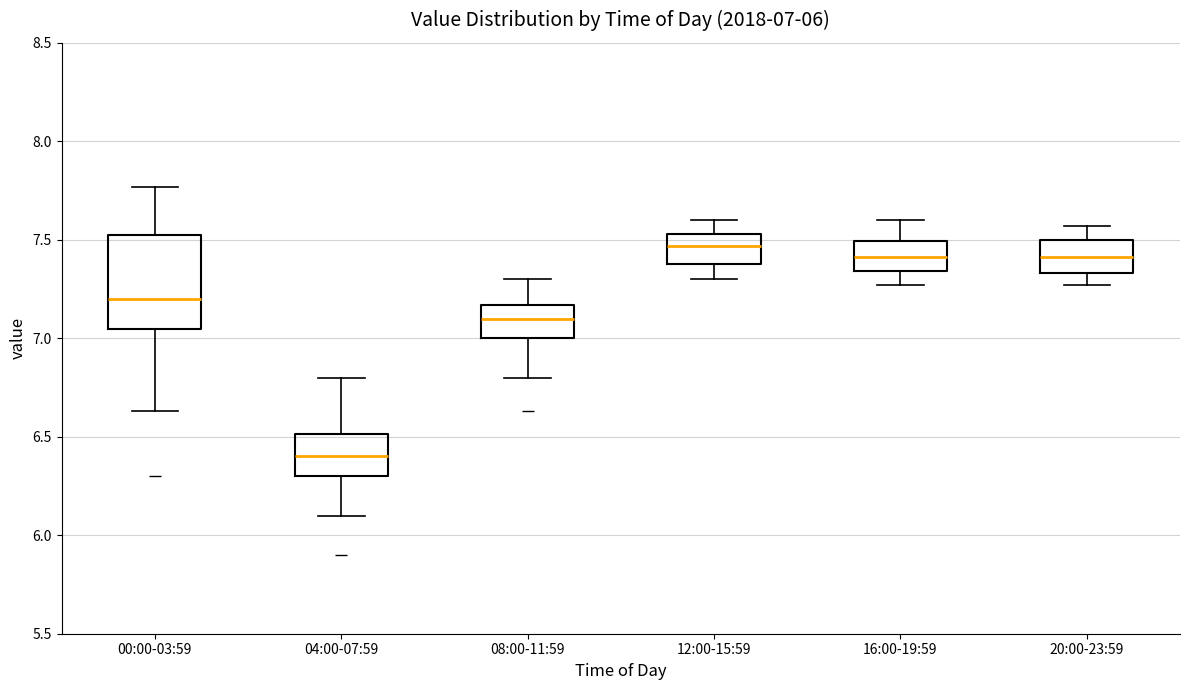

Which box has the lowest median line?

04:00-07:59